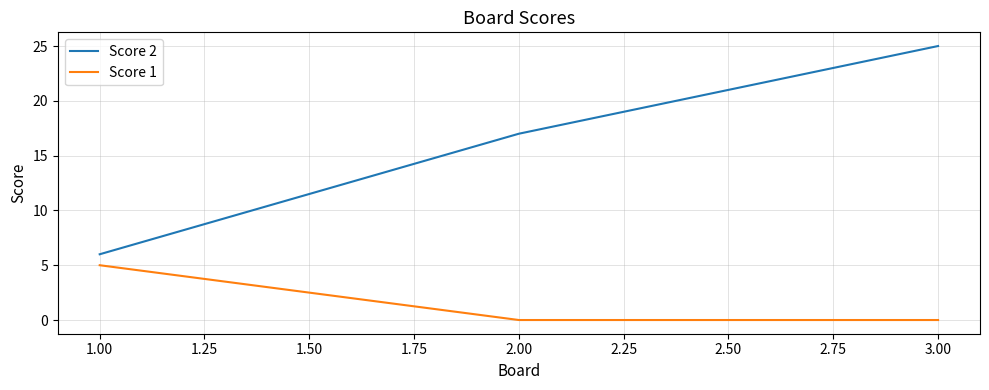

How many series are shown in this chart?

2